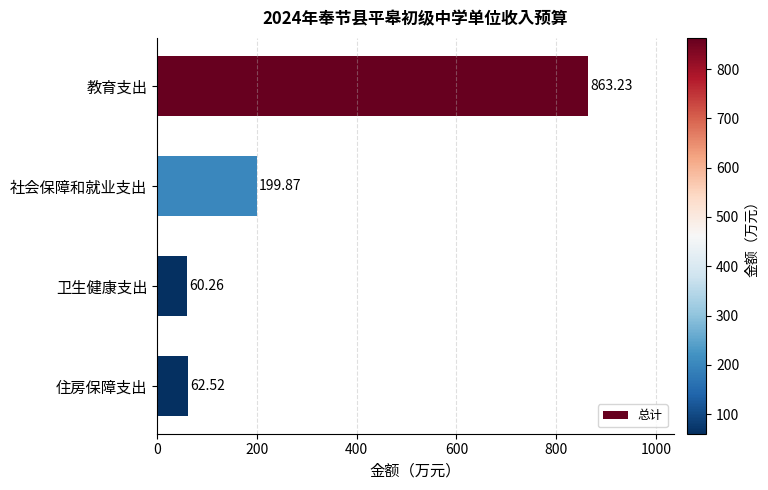

Does the chart contain any negative values?

No